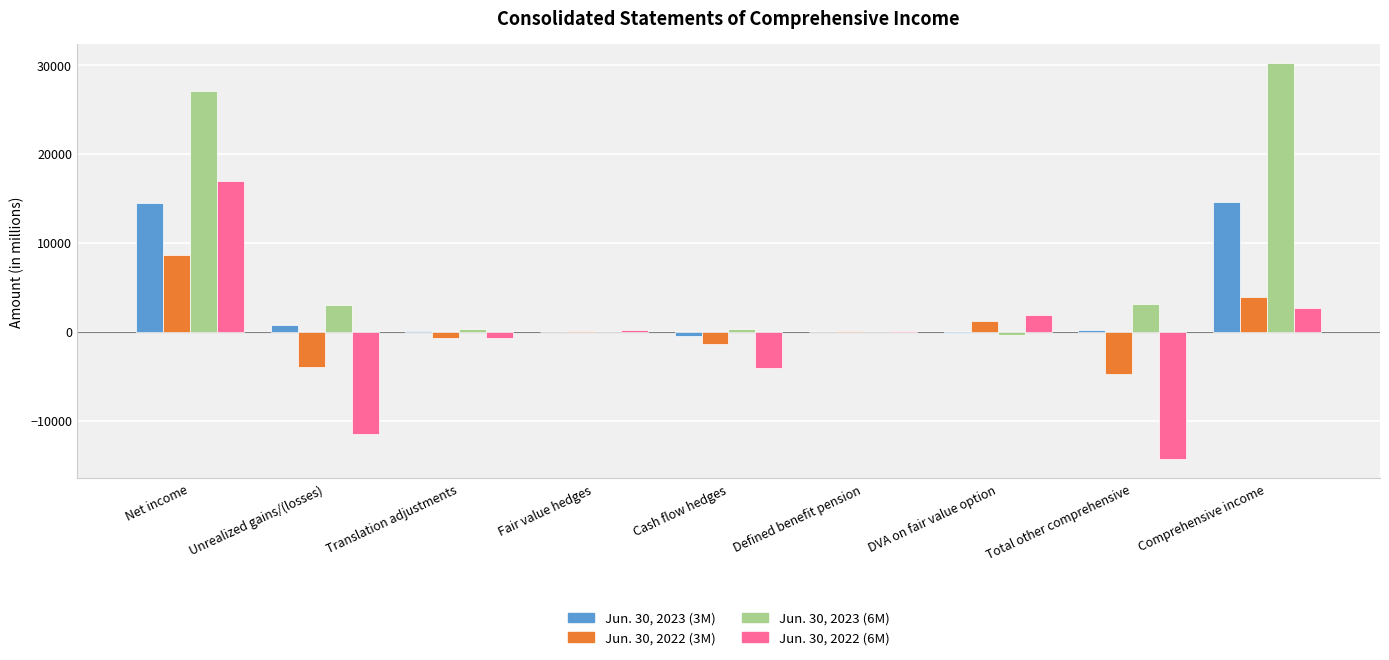

Is the value of Jun. 30, 2023 (6M) at Comprehensive income greater than the value of Jun. 30, 2022 (6M) at Fair value hedges?

Yes